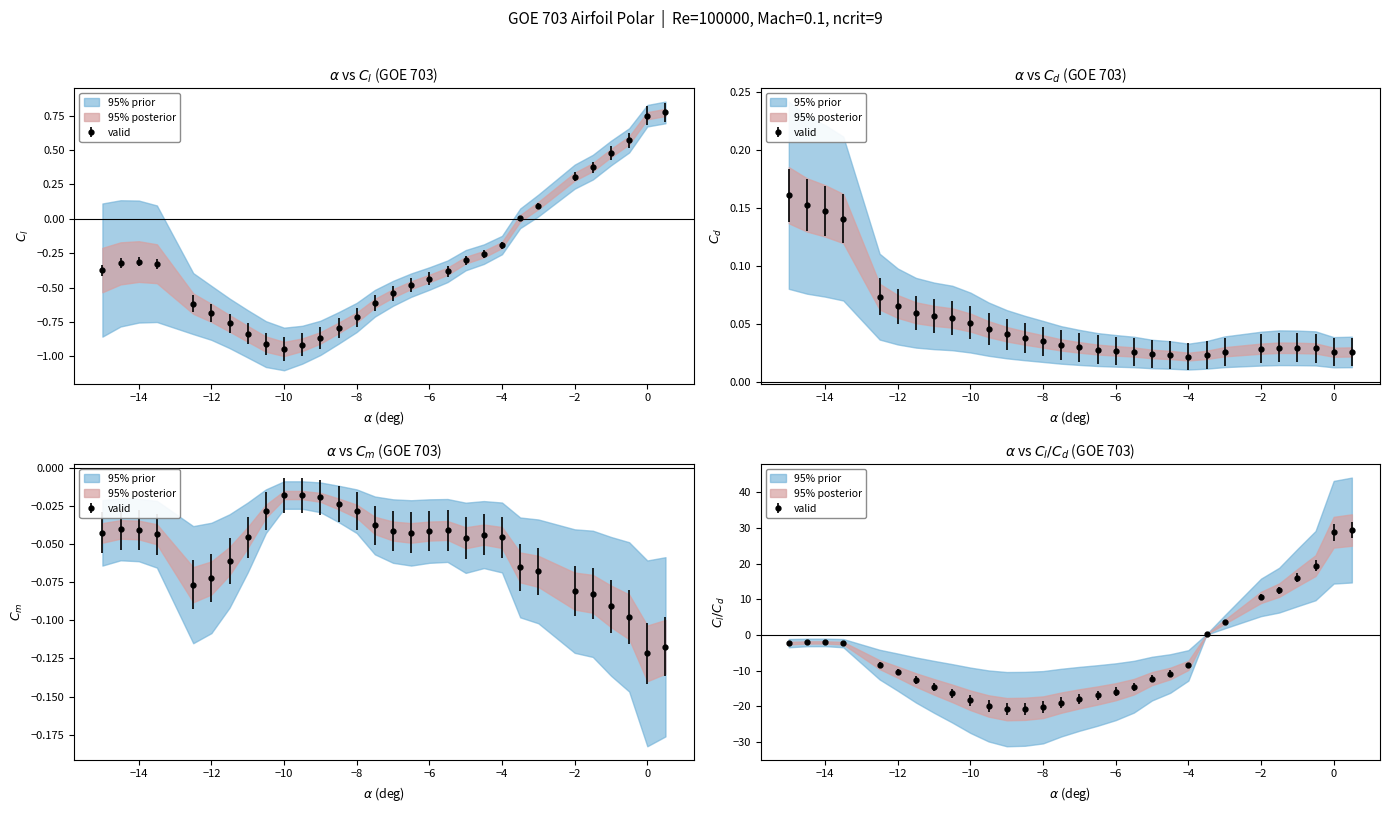

Is this an area chart (filled region under the line)?

No